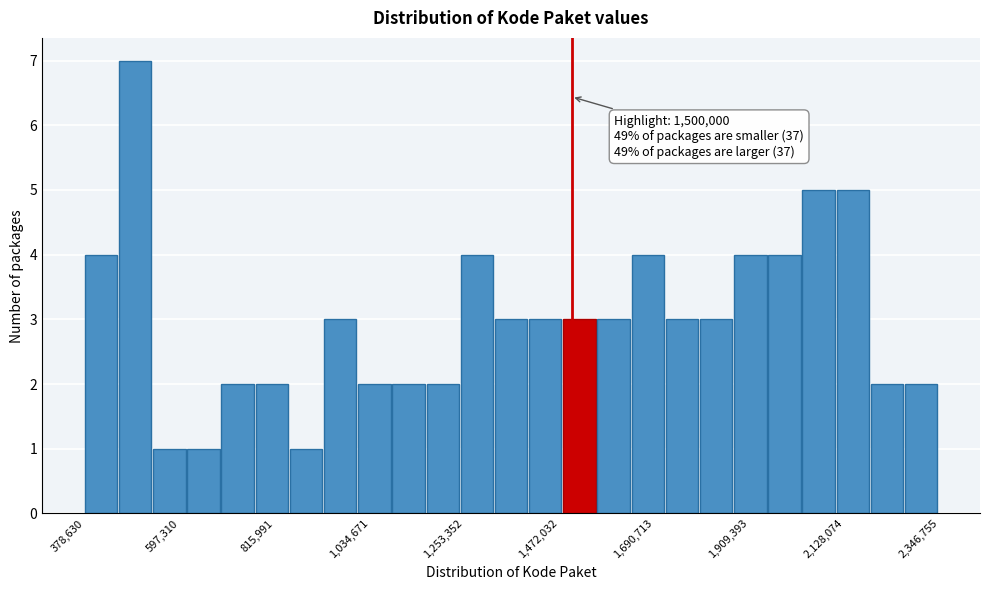

Read against the x-axis, roughly where is the centre of the tallest bar?

500000